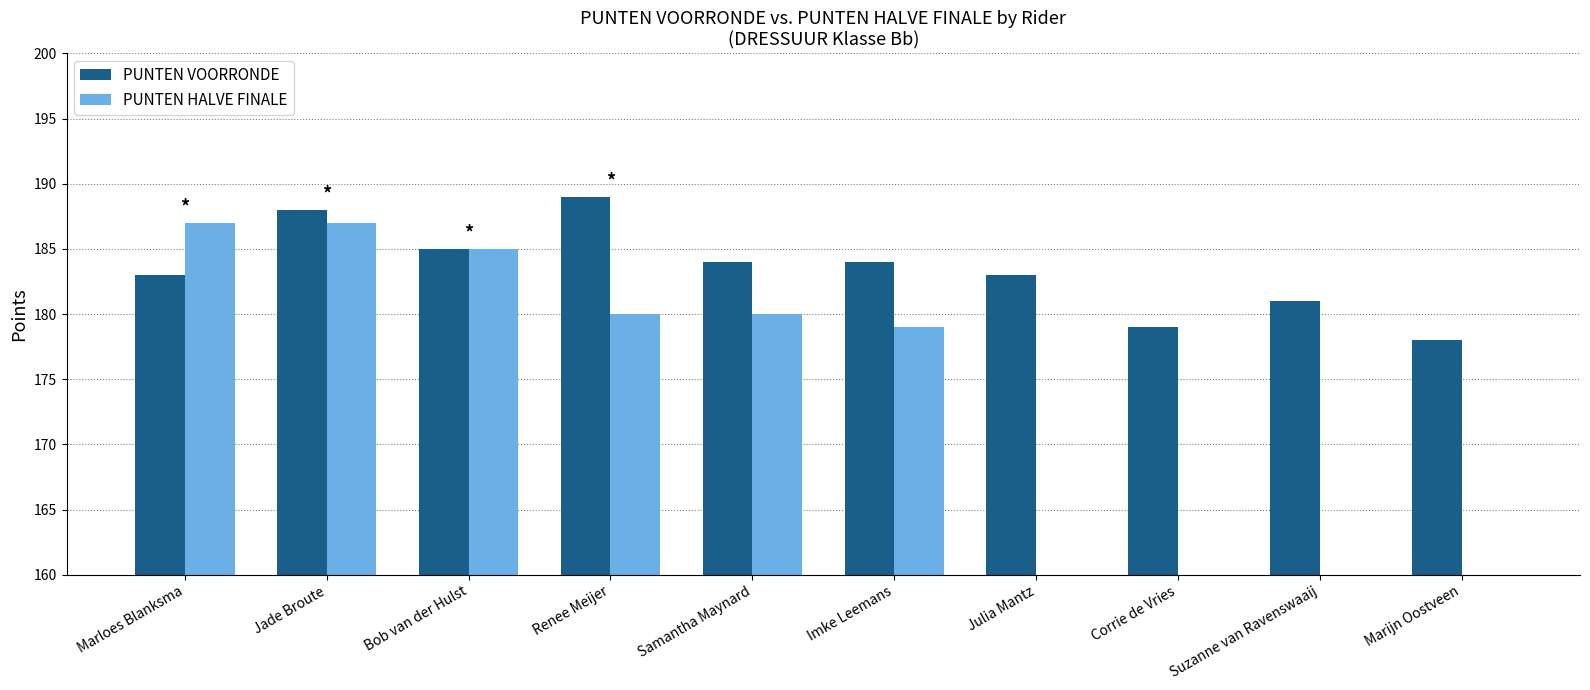

Reading right to left, transcribe all the data shown in this chart.

PUNTEN VOORRONDE: Marijn Oostveen=178	Suzanne van Ravenswaaij=181	Corrie de Vries=179	Julia Mantz=183	Imke Leemans=184	Samantha Maynard=184	Renee Meijer=189	Bob van der Hulst=185	Jade Broute=188	Marloes Blanksma=183
PUNTEN HALVE FINALE: Marijn Oostveen=0	Suzanne van Ravenswaaij=0	Corrie de Vries=0	Julia Mantz=0	Imke Leemans=179	Samantha Maynard=180	Renee Meijer=180	Bob van der Hulst=185	Jade Broute=187	Marloes Blanksma=187